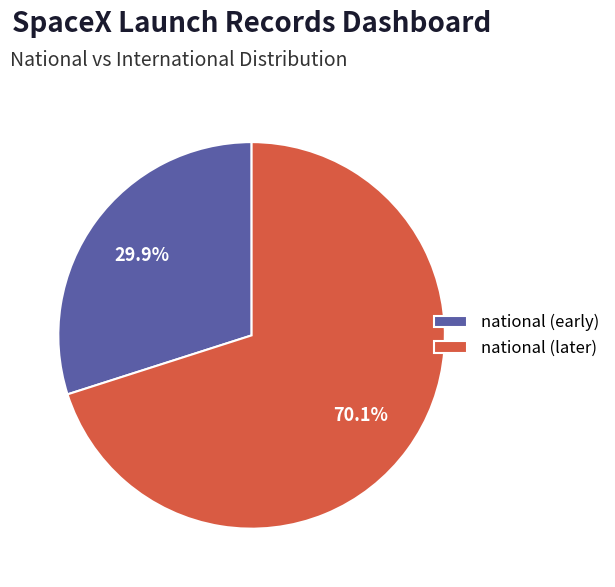

Which has a higher value, national (later) or national (early)?

national (later)